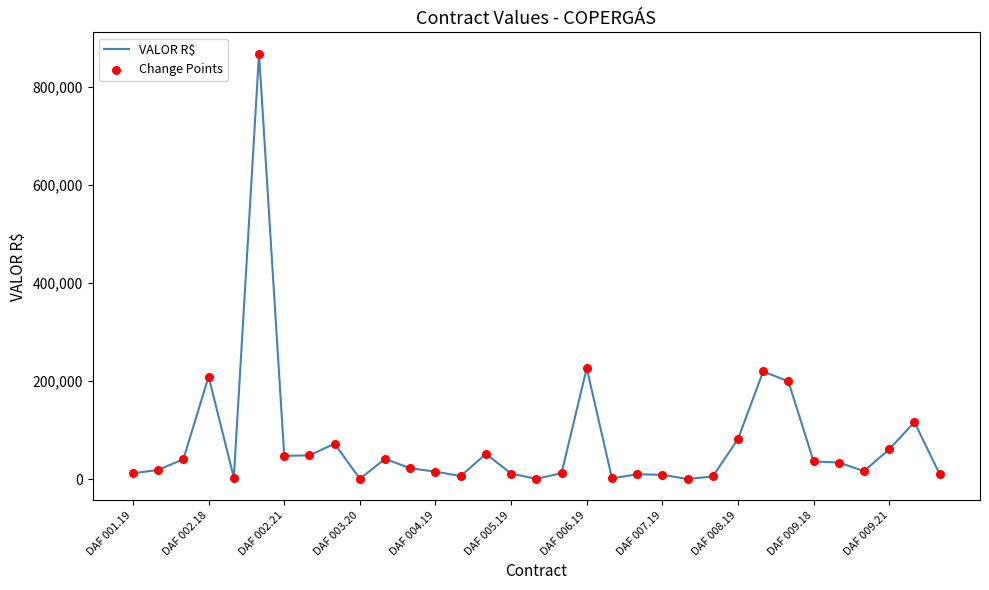

What is the greatest value displayed?

867902.0